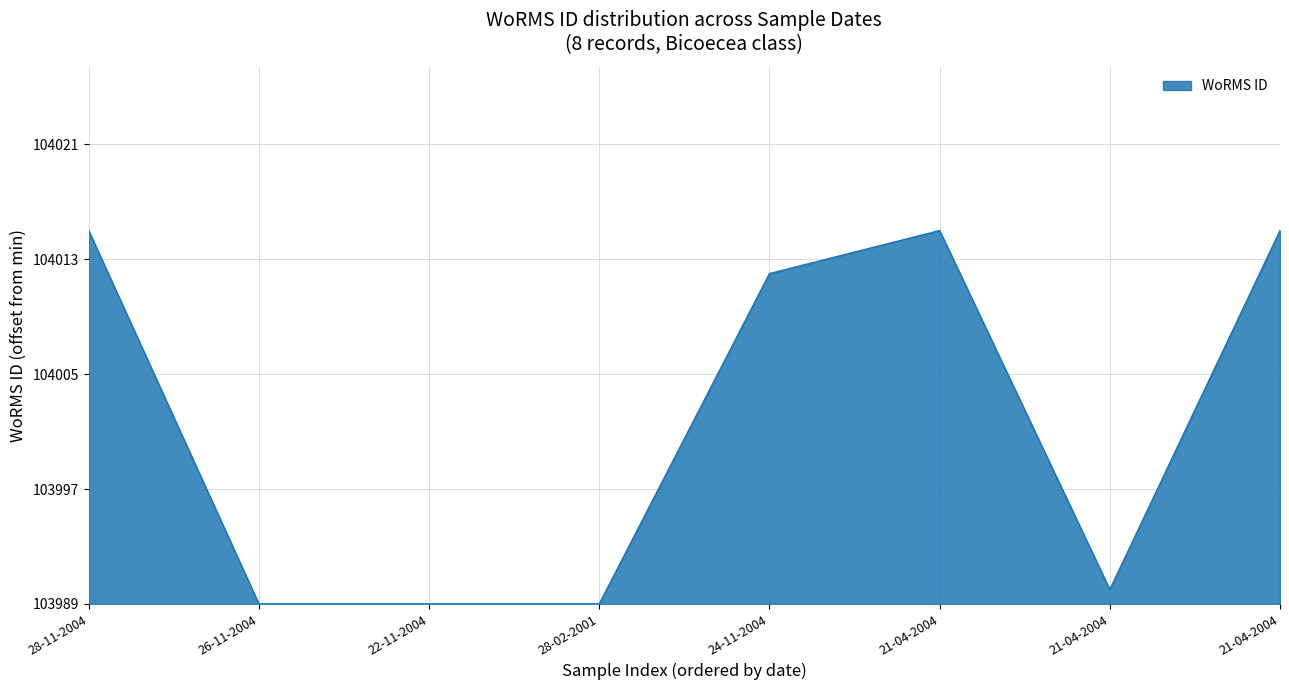

True or false: the data shows 0 at 22-11-2004.

True